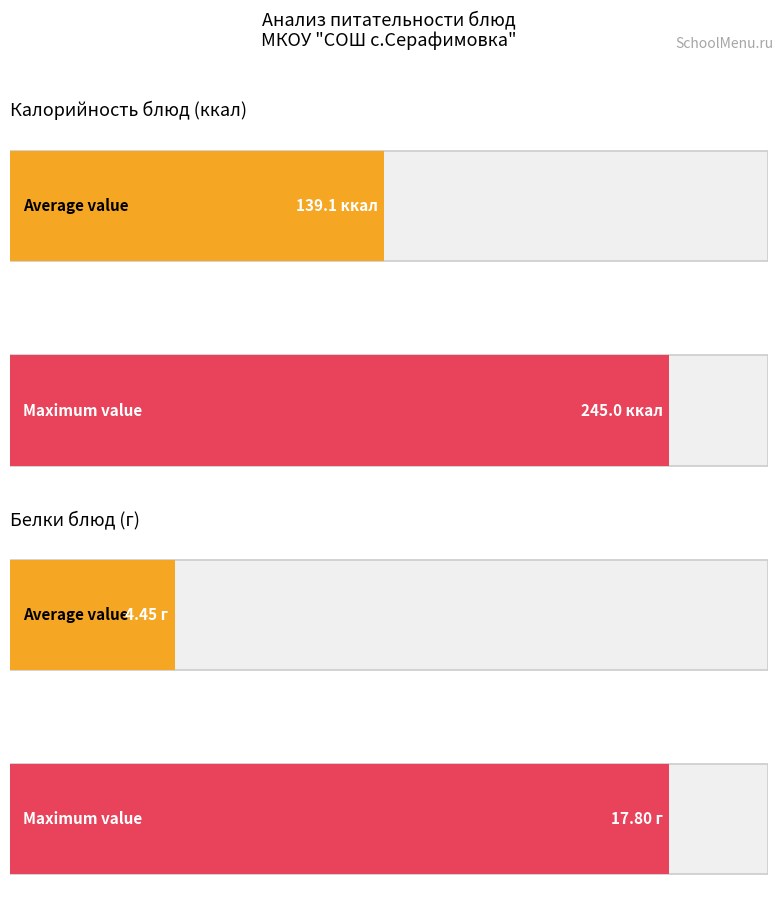

How many bars are there in each group?

2